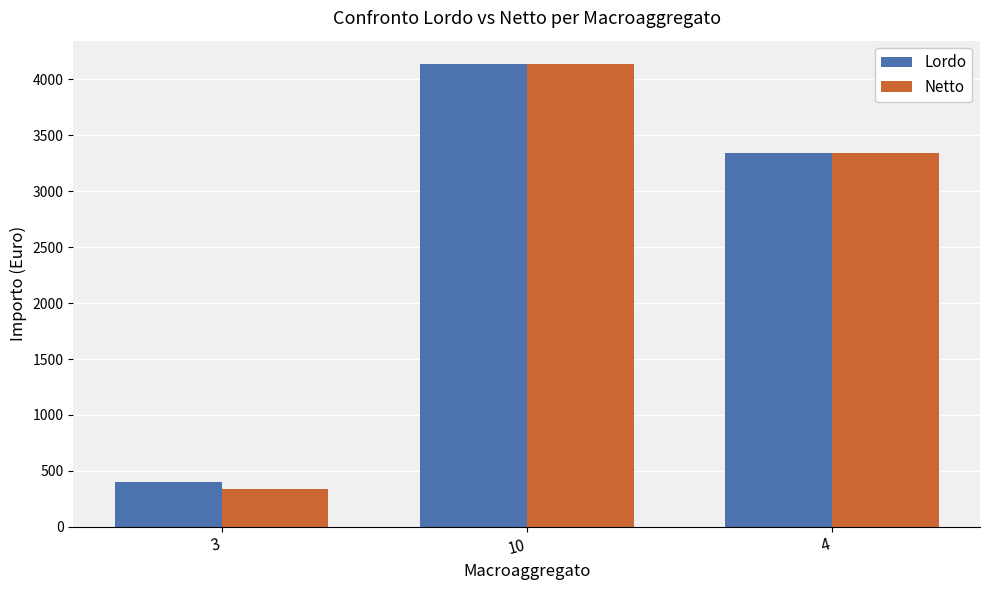

The value of Lordo at 10 is 2554.4. True or false?

False